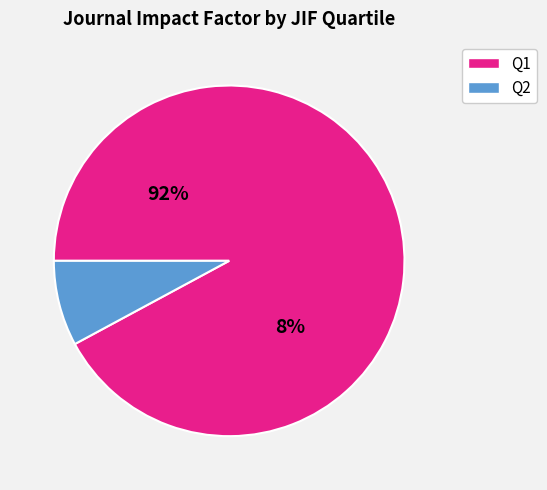

Does 15 account for over 50% of the chart?

No